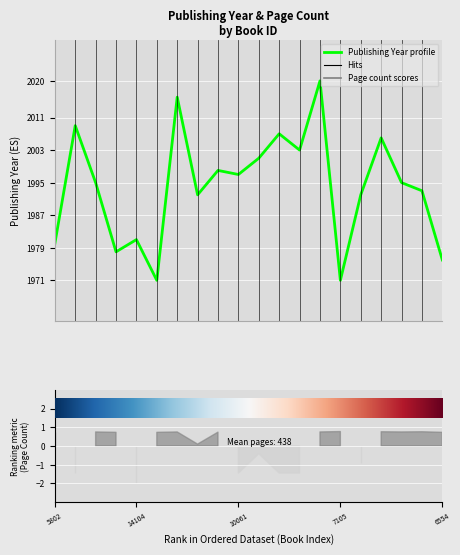

At which category does the chart reach its minimum across all series?

5